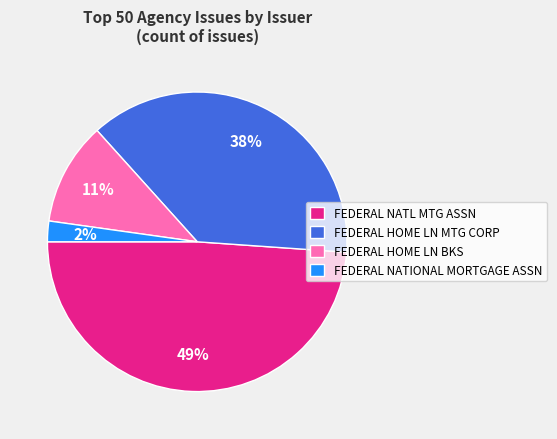

Does any single category account for the majority?

No